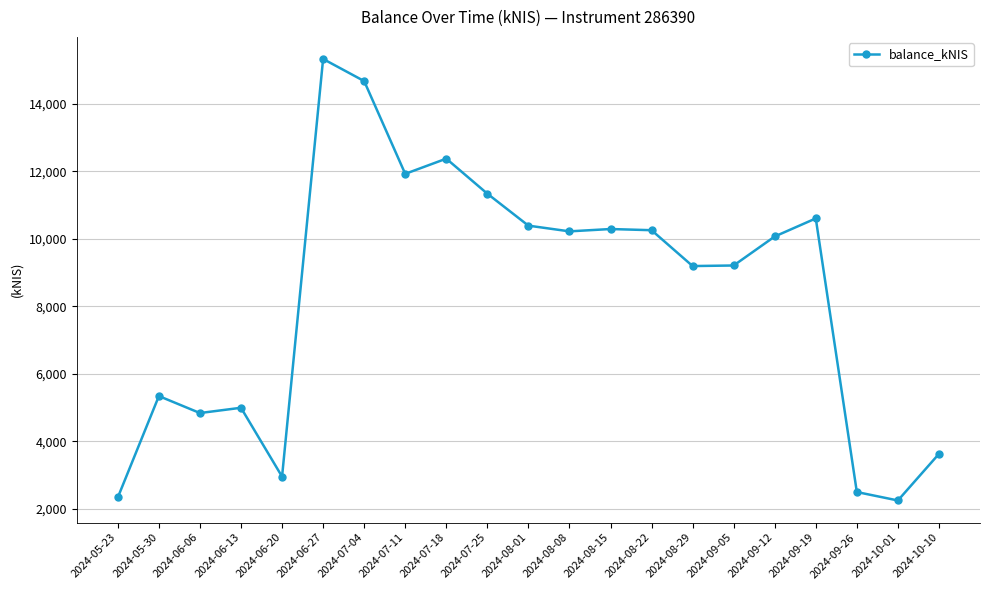

The value at 2024-09-26 is 2495.4. True or false?

True